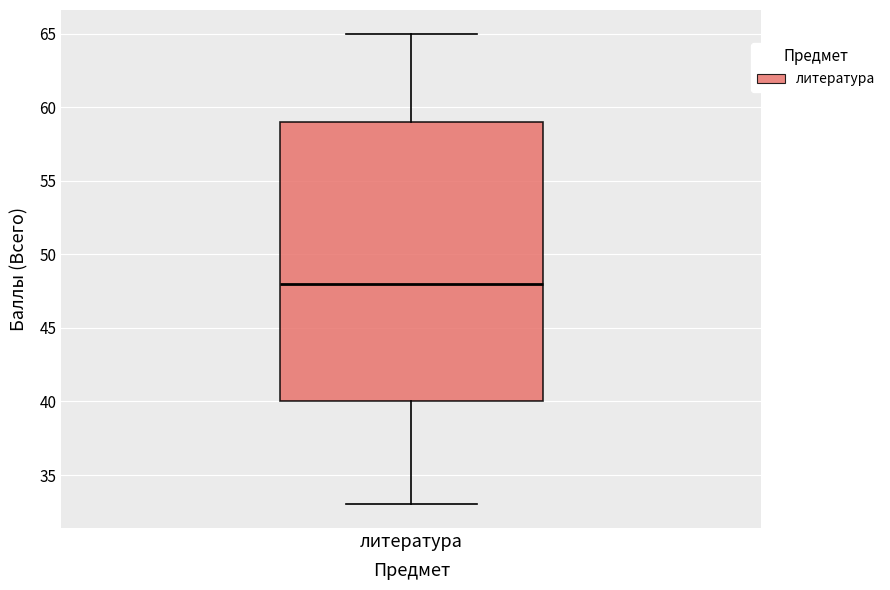

Where does the lower whisker of the box for литература end on the y-axis? The values are not printed on the chart, so give them approximately, as read against the axis.

33